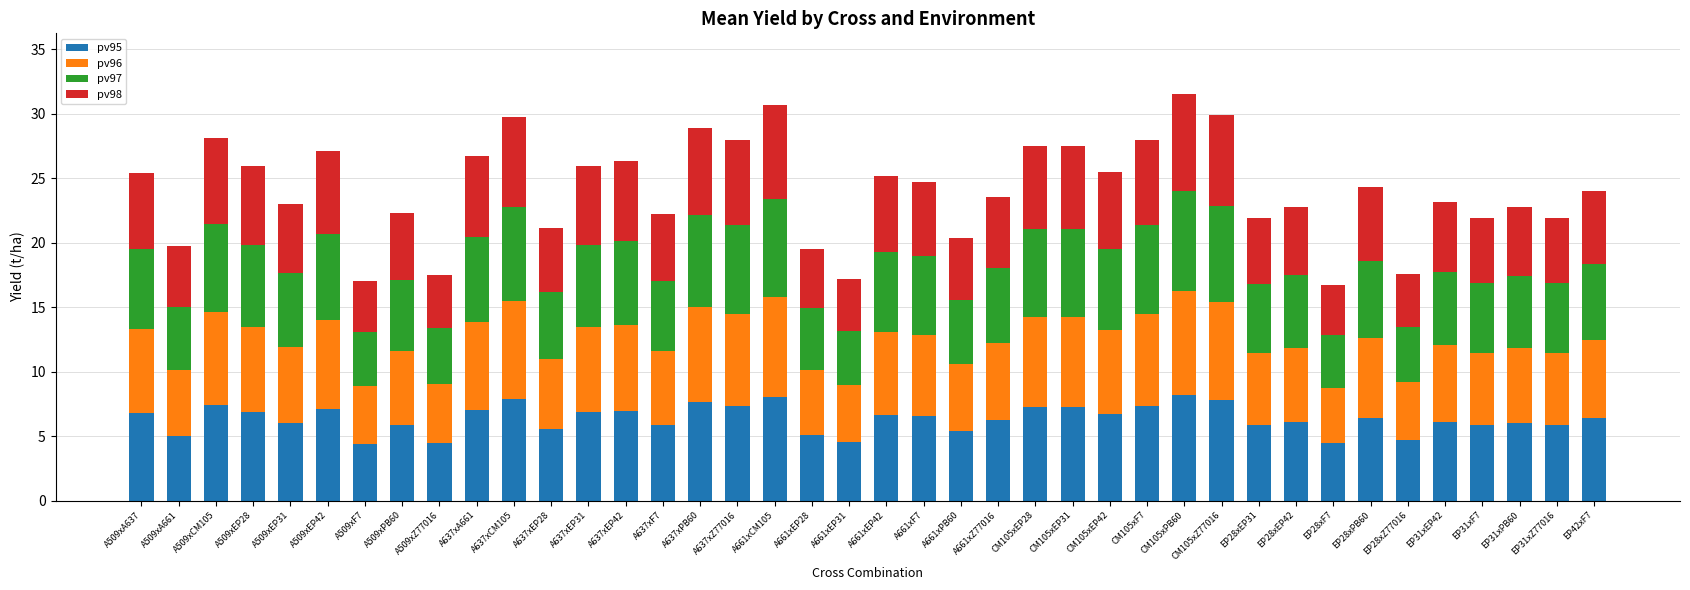

What is the maximum value for pv95?

8.2